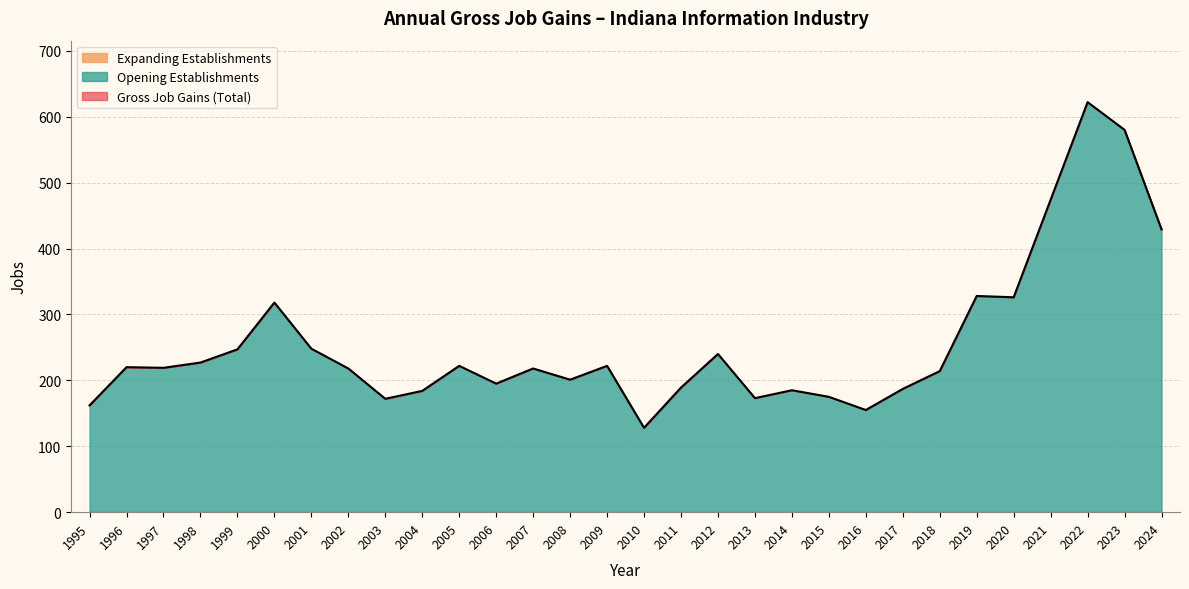

The Expanding Establishments series shows 0 at 1996. True or false?

True